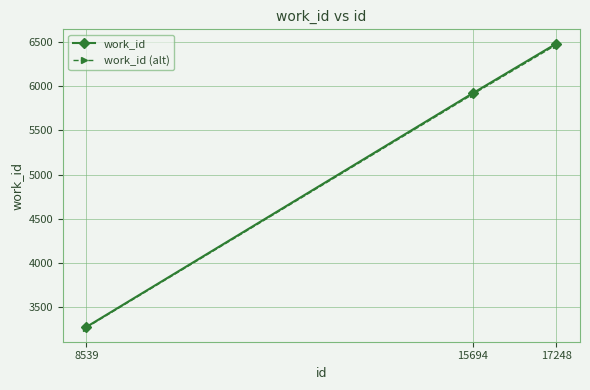

Where is work_id nearest to the value 4880?

15694